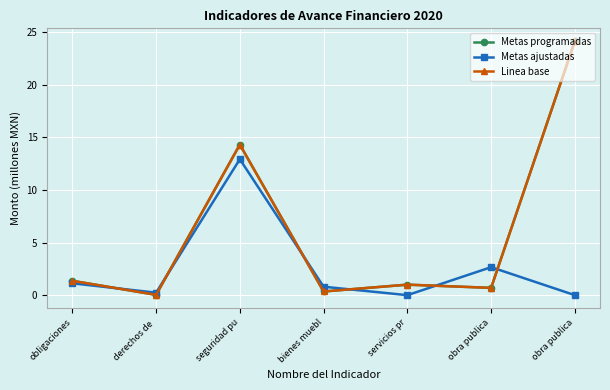

At which category does Metas programadas reach its first local valley?

derechos de 